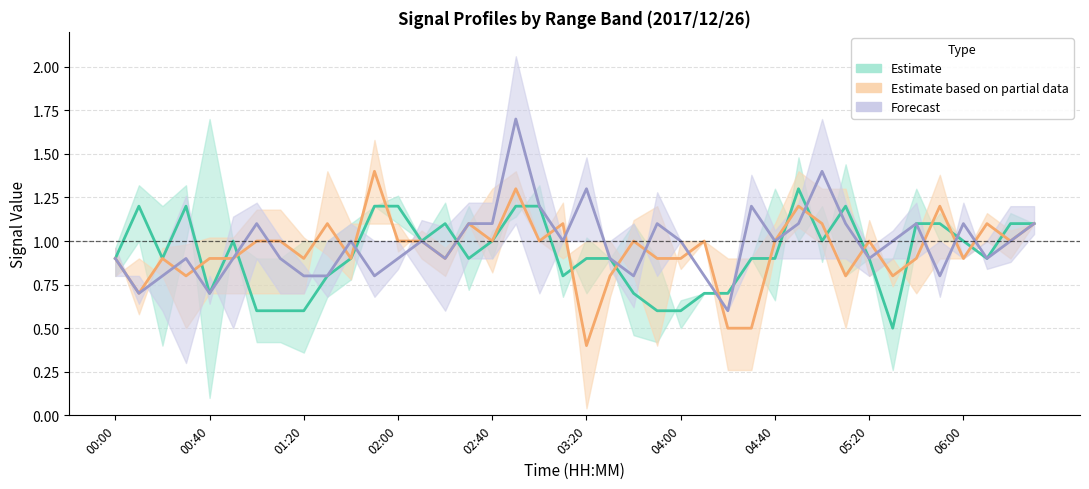

The value of Center 1.064 at 03:20 is 1.8. True or false?

False